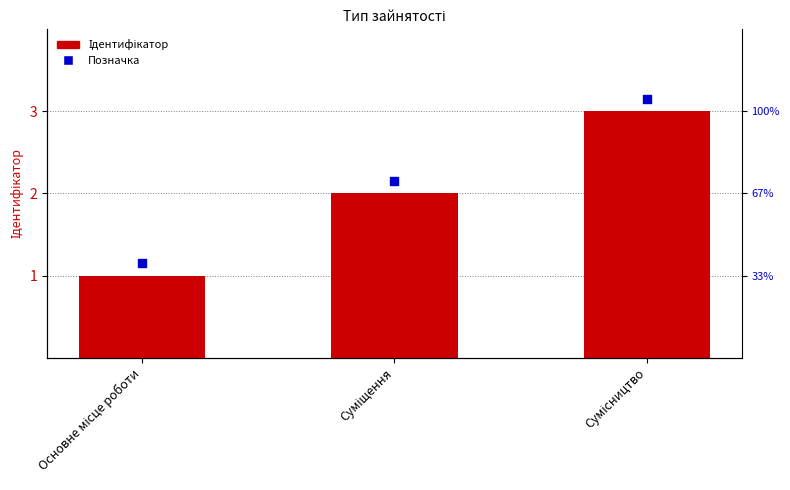

What is the total value across all series at Основне місце роботи?

2.1